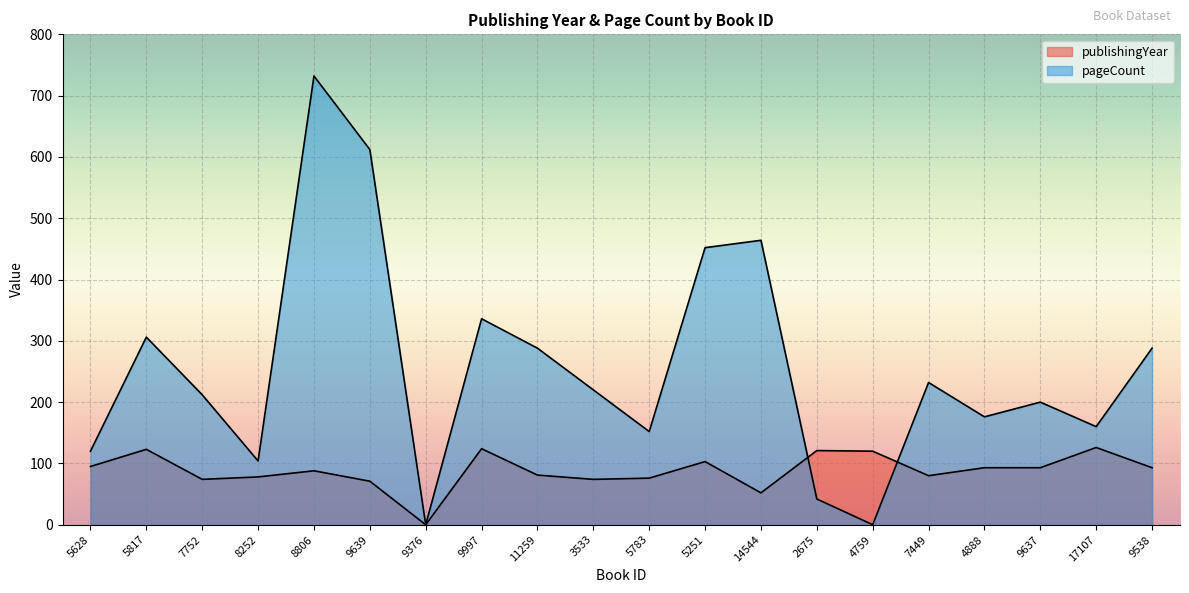

Read the publishingYear value at 9538, to the nearest 5.

95